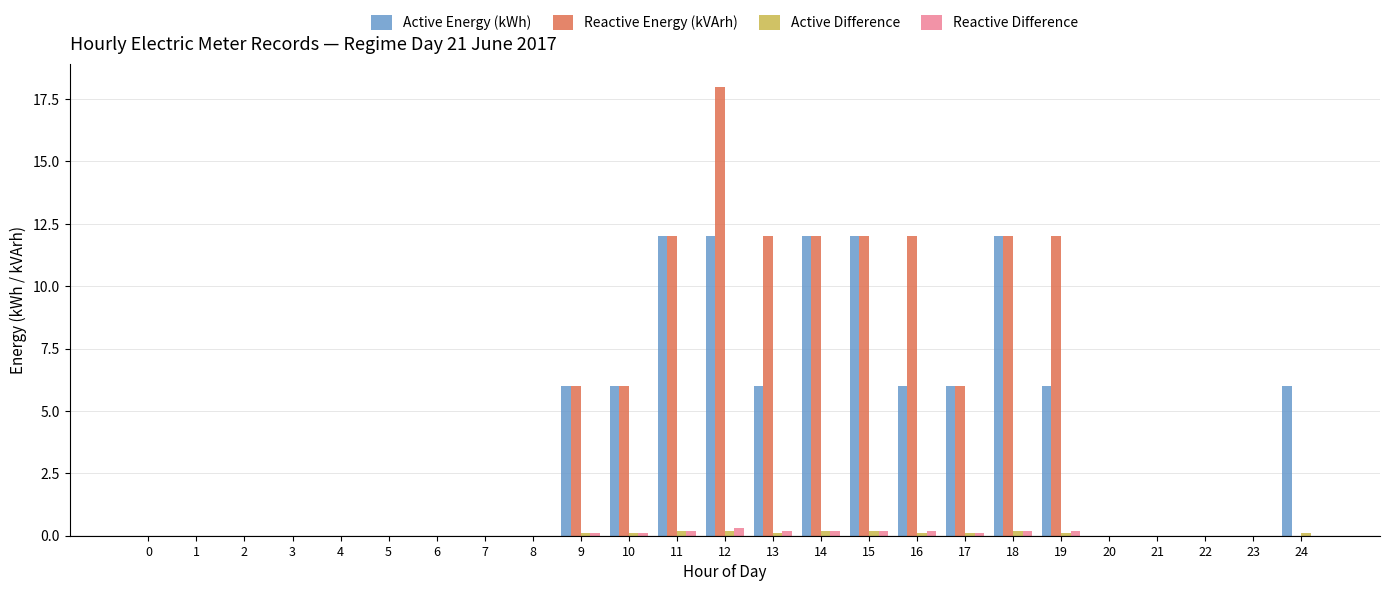

At which category is the sum across all series the highest?

12